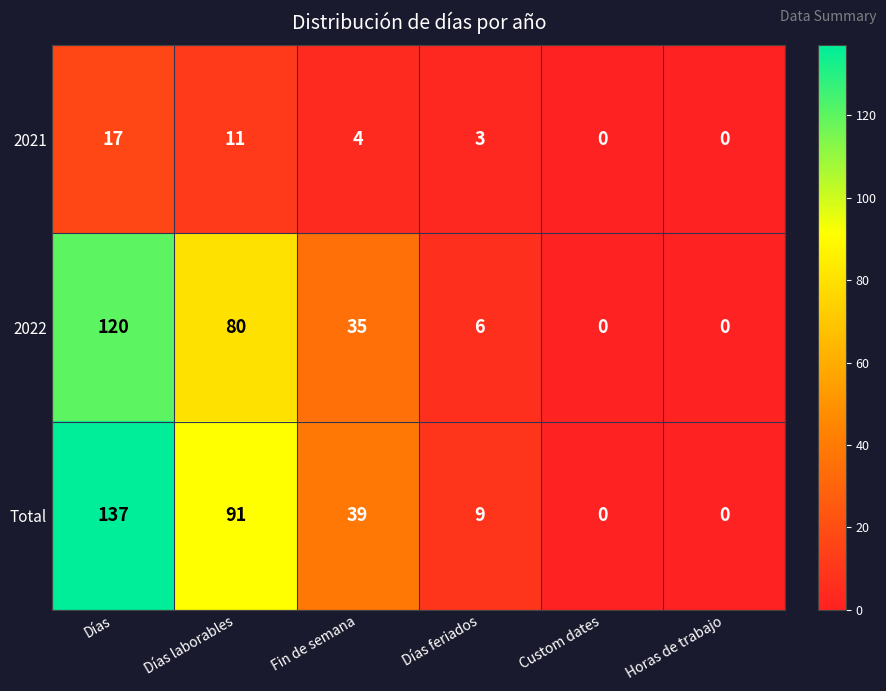

How many series are shown in this chart?

3